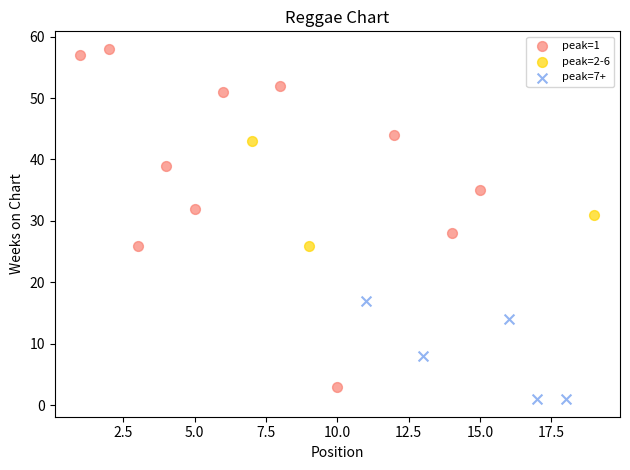

Which series reaches the maximum Y coordinate?

peak=1